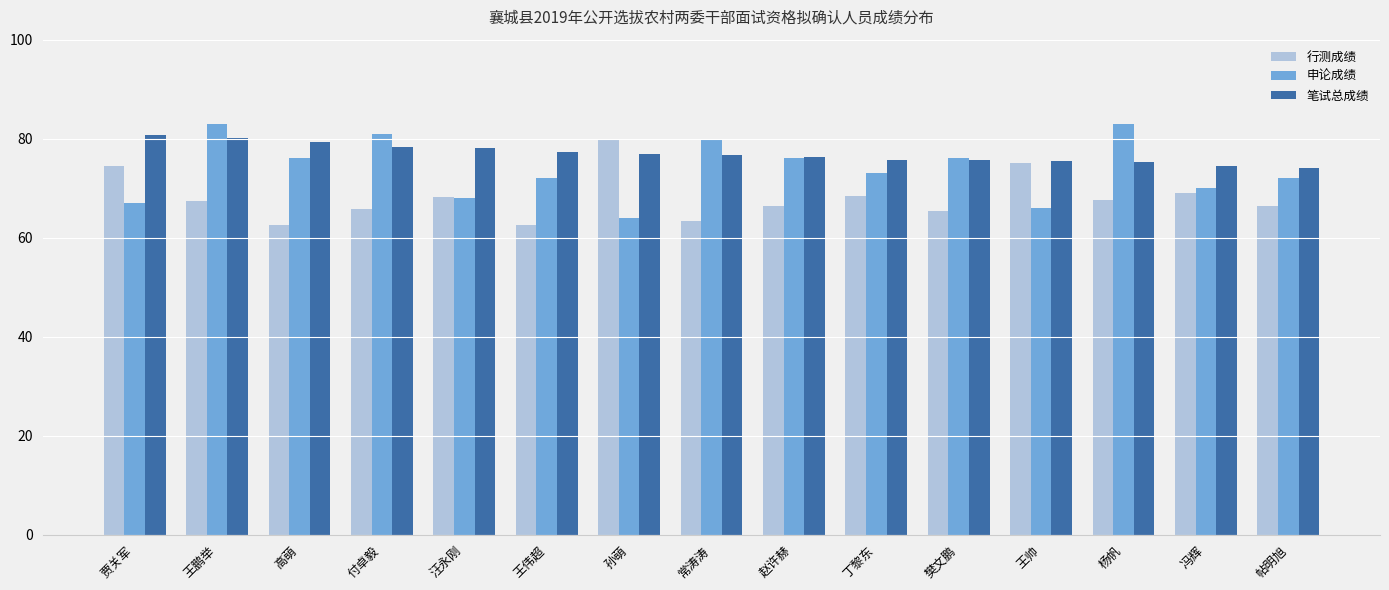

Rank the series by their average value, from highest to lowest.

笔试总成绩, 申论成绩, 行测成绩